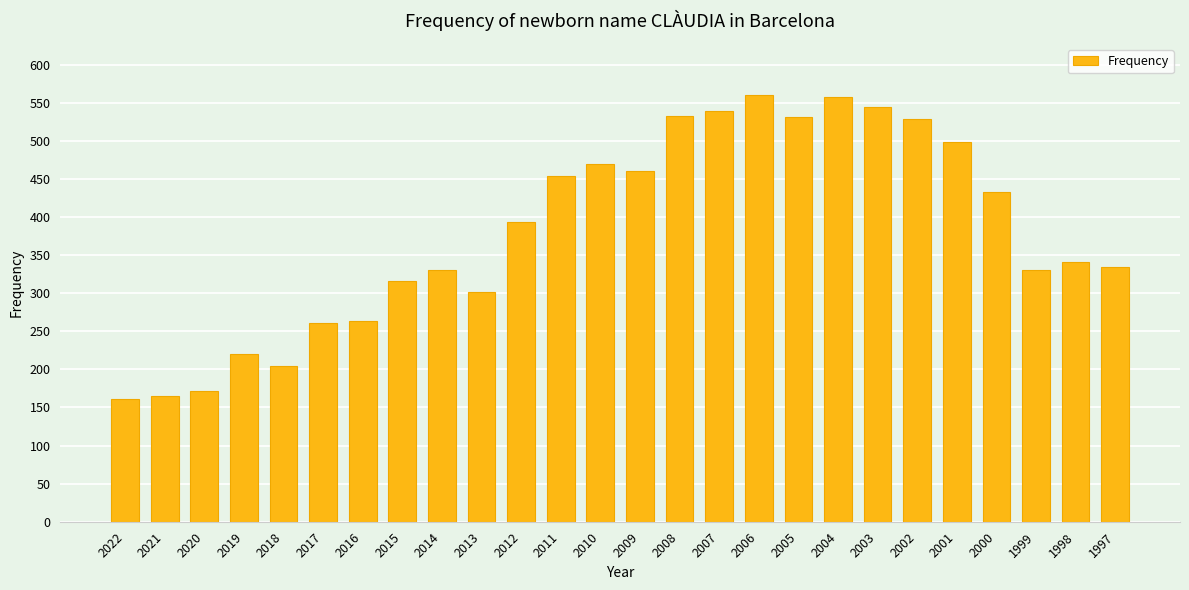

How many bars are there in total?

26